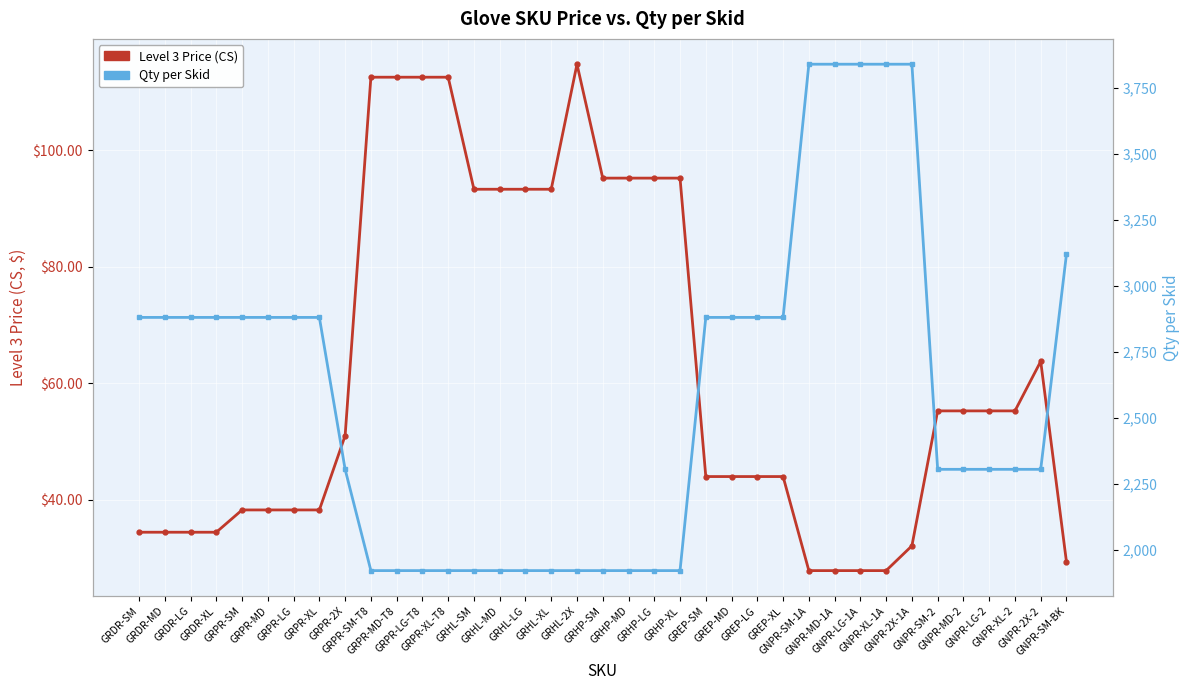

Reading right to left, extract all data points from this chart.

Level 3 Price (CS): GNPR-SM-BK=29.3	GNPR-2X-2=63.8	GNPR-XL-2=55.2	GNPR-LG-2=55.2	GNPR-MD-2=55.2	GNPR-SM-2=55.2	GNPR-2X-1A=32.1	GNPR-XL-1A=27.8	GNPR-LG-1A=27.8	GNPR-MD-1A=27.8	GNPR-SM-1A=27.8	GREP-XL=44.0	GREP-LG=44.0	GREP-MD=44.0	GREP-SM=44.0	GRHP-XL=95.2	GRHP-LG=95.2	GRHP-MD=95.2	GRHP-SM=95.2	GRHL-2X=114.8	GRHL-XL=93.3	GRHL-LG=93.3	GRHL-MD=93.3	GRHL-SM=93.3	GRPR-XL-T8=112.5	GRPR-LG-T8=112.5	GRPR-MD-T8=112.5	GRPR-SM-T8=112.5	GRPR-2X=51.0	GRPR-XL=38.2	GRPR-LG=38.2	GRPR-MD=38.2	GRPR-SM=38.2	GRDR-XL=34.4	GRDR-LG=34.4	GRDR-MD=34.4	GRDR-SM=34.4
Qty per Skid: GNPR-SM-BK=3120.0	GNPR-2X-2=2304.0	GNPR-XL-2=2304.0	GNPR-LG-2=2304.0	GNPR-MD-2=2304.0	GNPR-SM-2=2304.0	GNPR-2X-1A=3840.0	GNPR-XL-1A=3840.0	GNPR-LG-1A=3840.0	GNPR-MD-1A=3840.0	GNPR-SM-1A=3840.0	GREP-XL=2880.0	GREP-LG=2880.0	GREP-MD=2880.0	GREP-SM=2880.0	GRHP-XL=1920.0	GRHP-LG=1920.0	GRHP-MD=1920.0	GRHP-SM=1920.0	GRHL-2X=1920.0	GRHL-XL=1920.0	GRHL-LG=1920.0	GRHL-MD=1920.0	GRHL-SM=1920.0	GRPR-XL-T8=1920.0	GRPR-LG-T8=1920.0	GRPR-MD-T8=1920.0	GRPR-SM-T8=1920.0	GRPR-2X=2304.0	GRPR-XL=2880.0	GRPR-LG=2880.0	GRPR-MD=2880.0	GRPR-SM=2880.0	GRDR-XL=2880.0	GRDR-LG=2880.0	GRDR-MD=2880.0	GRDR-SM=2880.0